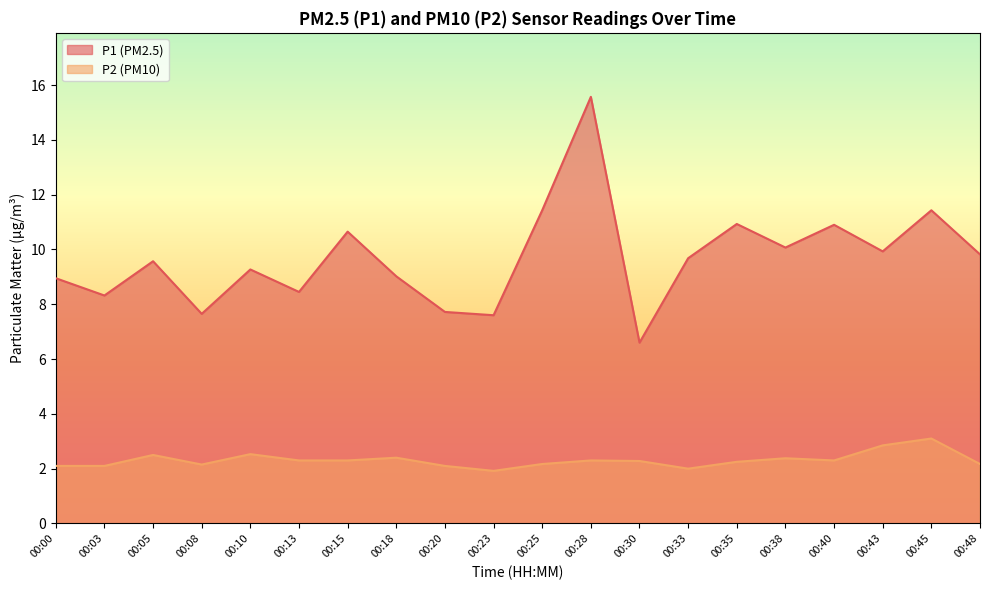

True or false: P2 has a value of 0.5 at 00:15.

False